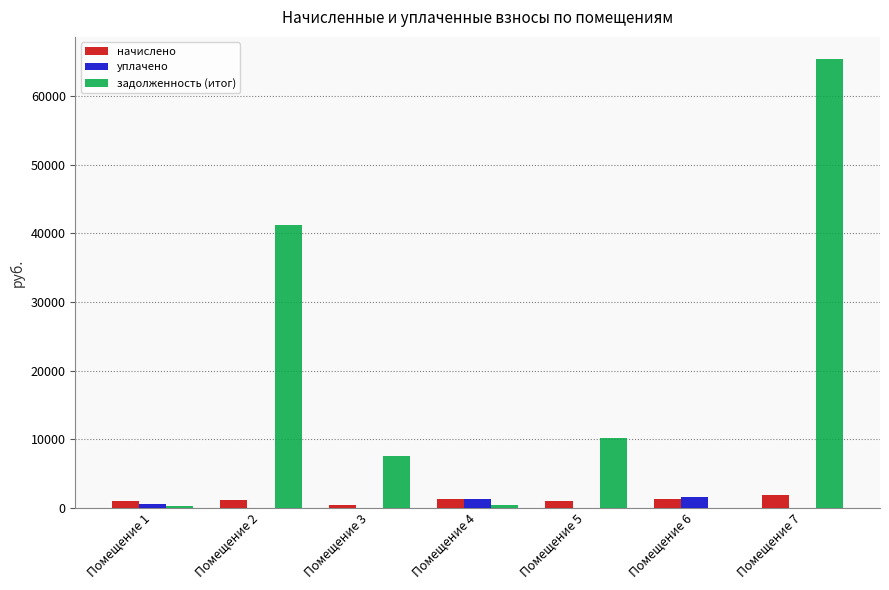

The value of задолженность (итог) at Помещение 7 is 65336.6. True or false?

True